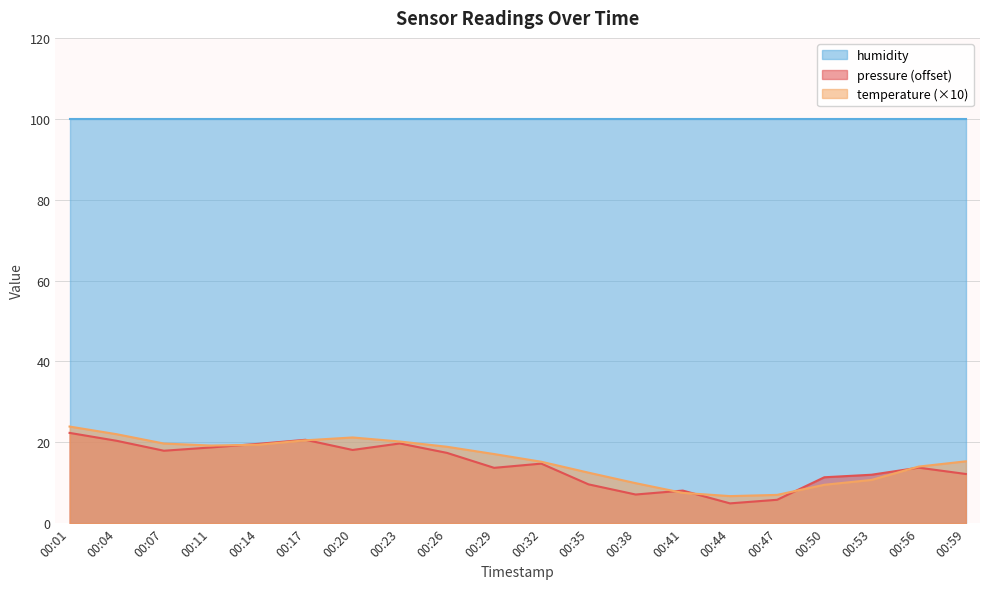

How many intersections are there between pressure and temperature?

6